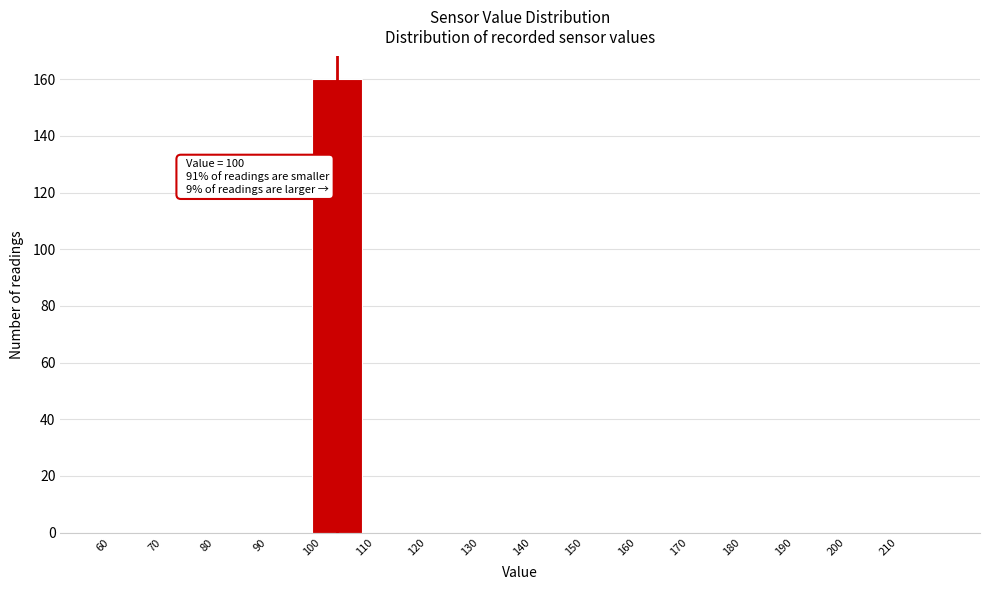

Which range on the x-axis has the tallest bar?

100 to 110